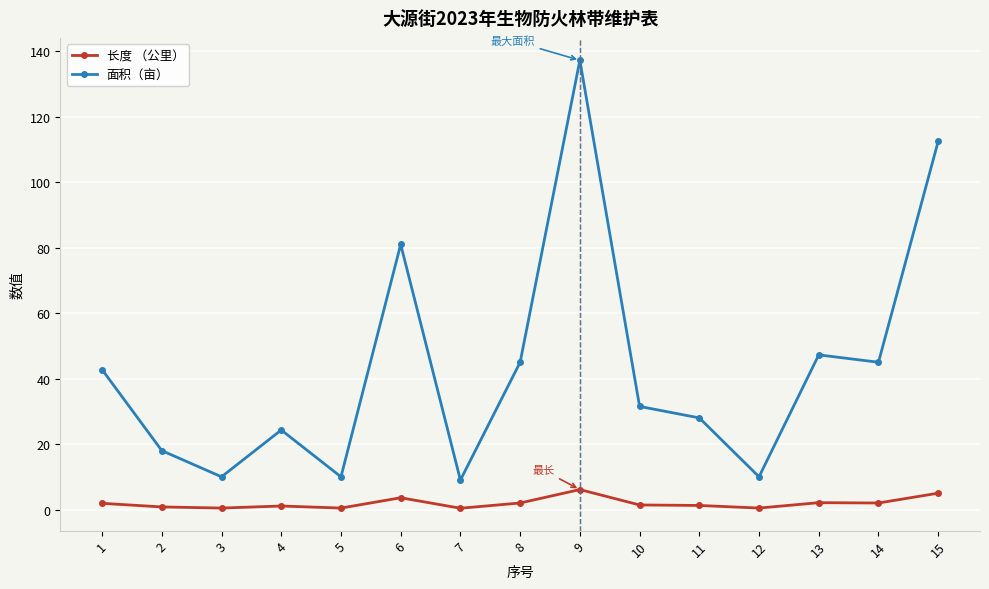

What is the average value of the 面积（亩） series?

43.4